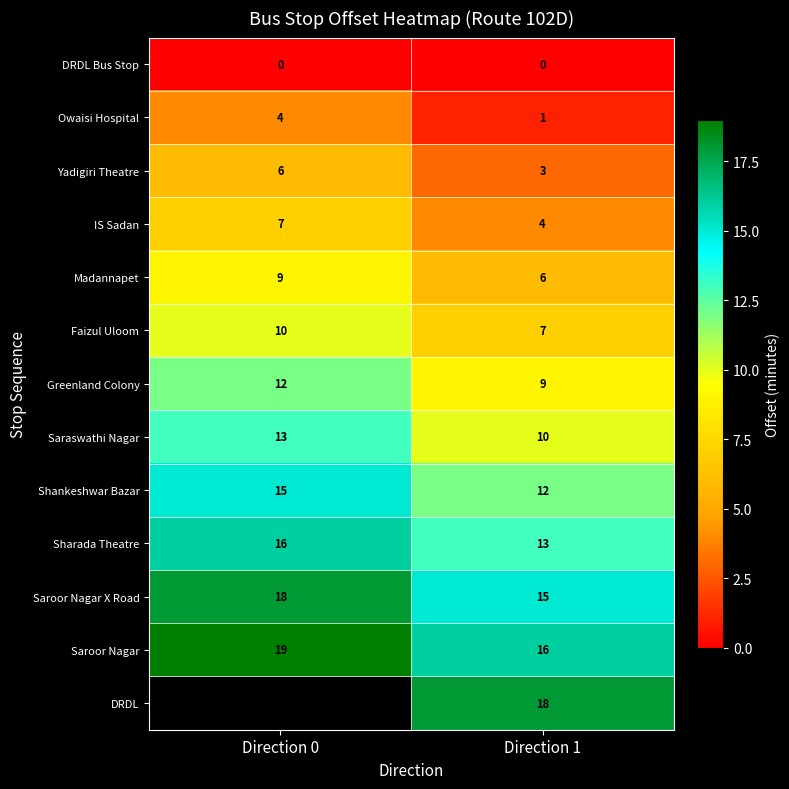

At which label does Saroor Nagar reach its minimum?

Direction 1